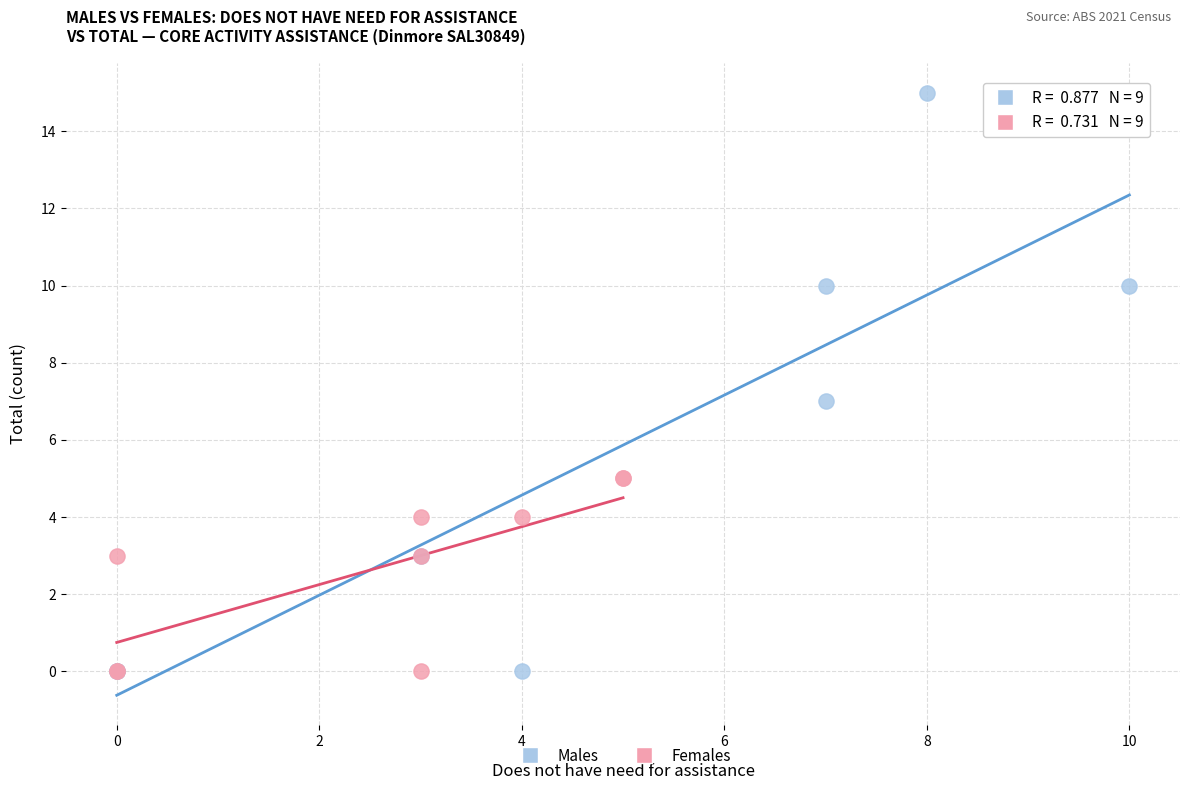

Which series reaches the maximum Y coordinate?

Males